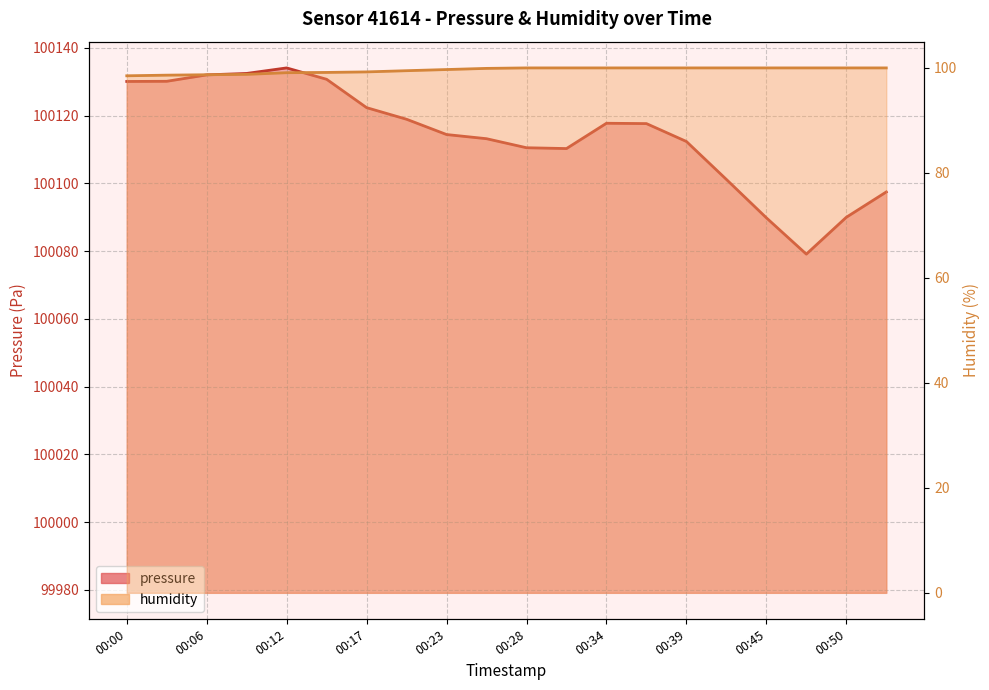

True or false: pressure and humidity cross at least once.

False